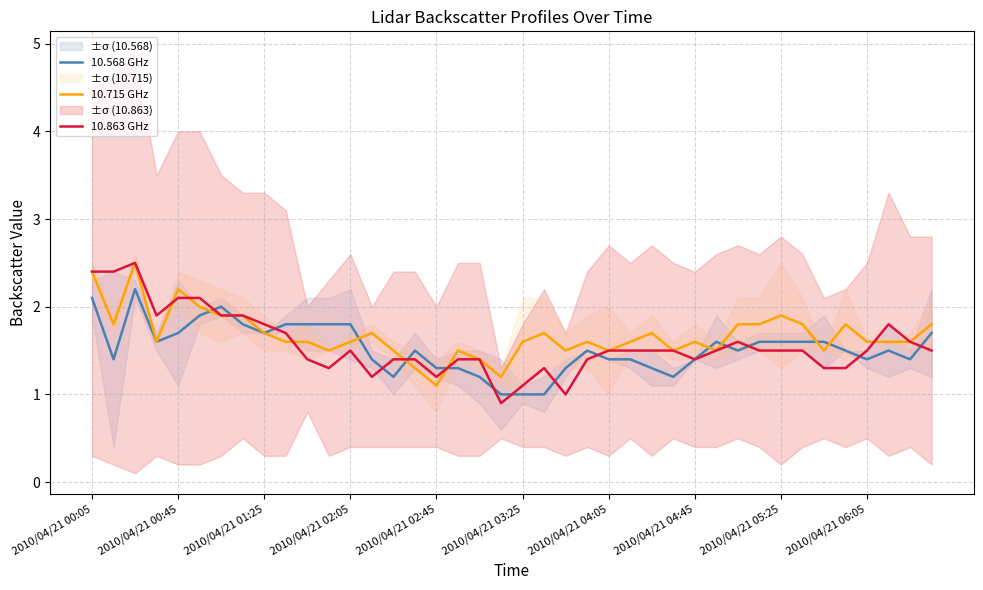

What is the minimum value for 10.715 GHz?

1.1